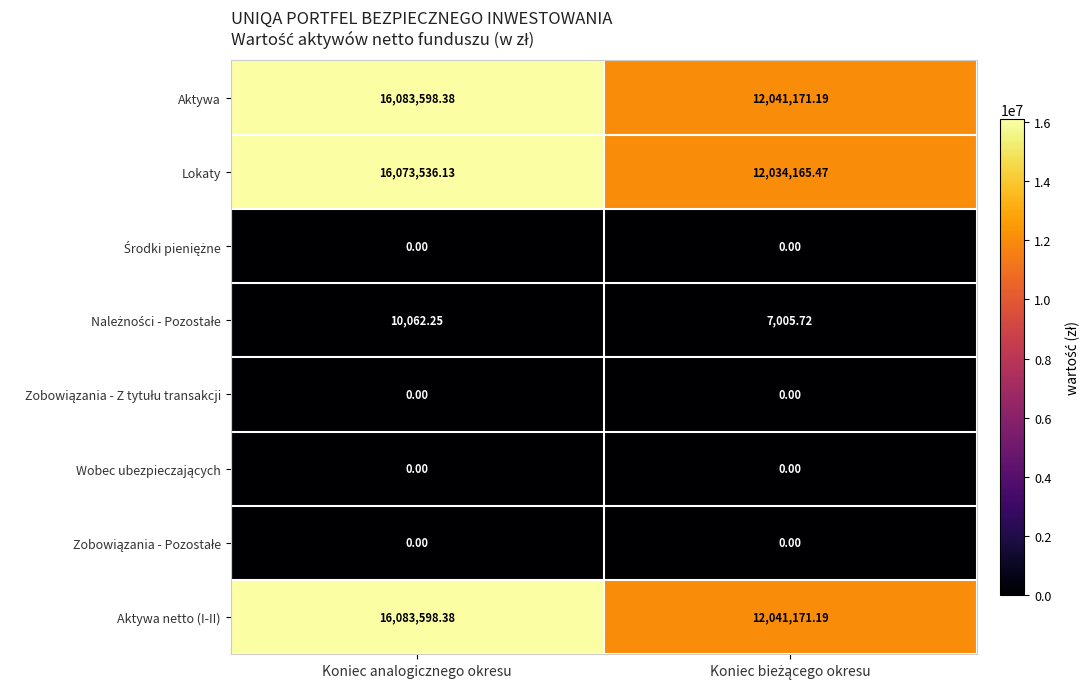

At which category is the sum across all series the highest?

Koniec analogicznego okresu